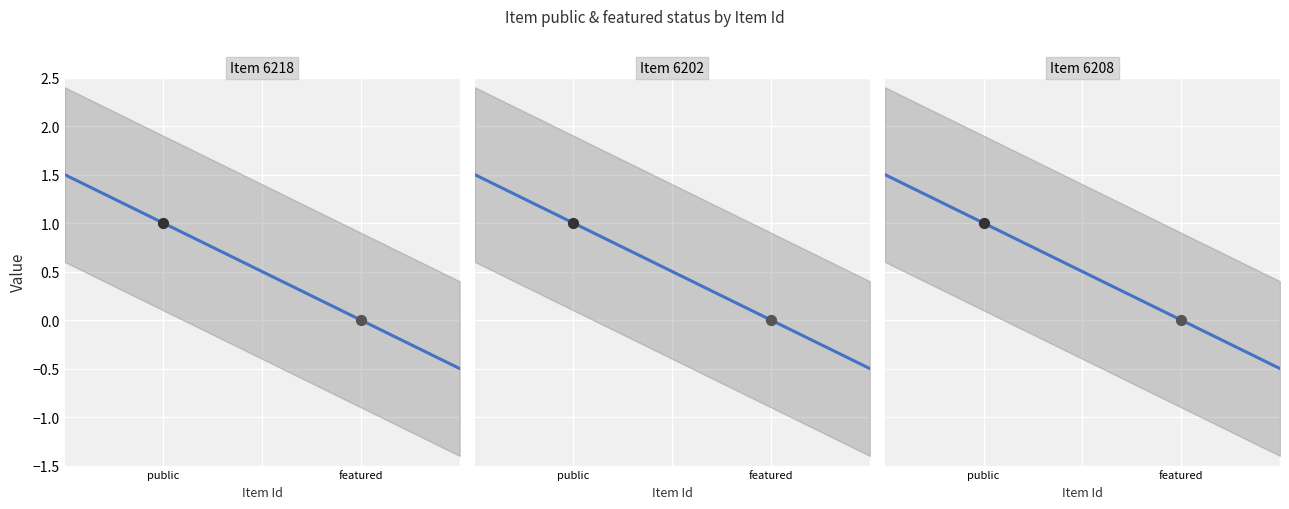

Which series reaches the minimum Y coordinate?

featured